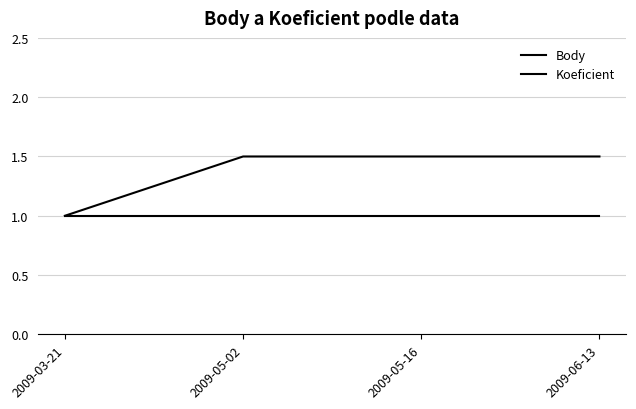

Is the value of Koeficient at 2009-06-13 greater than the value of Body at 2009-05-16?

No